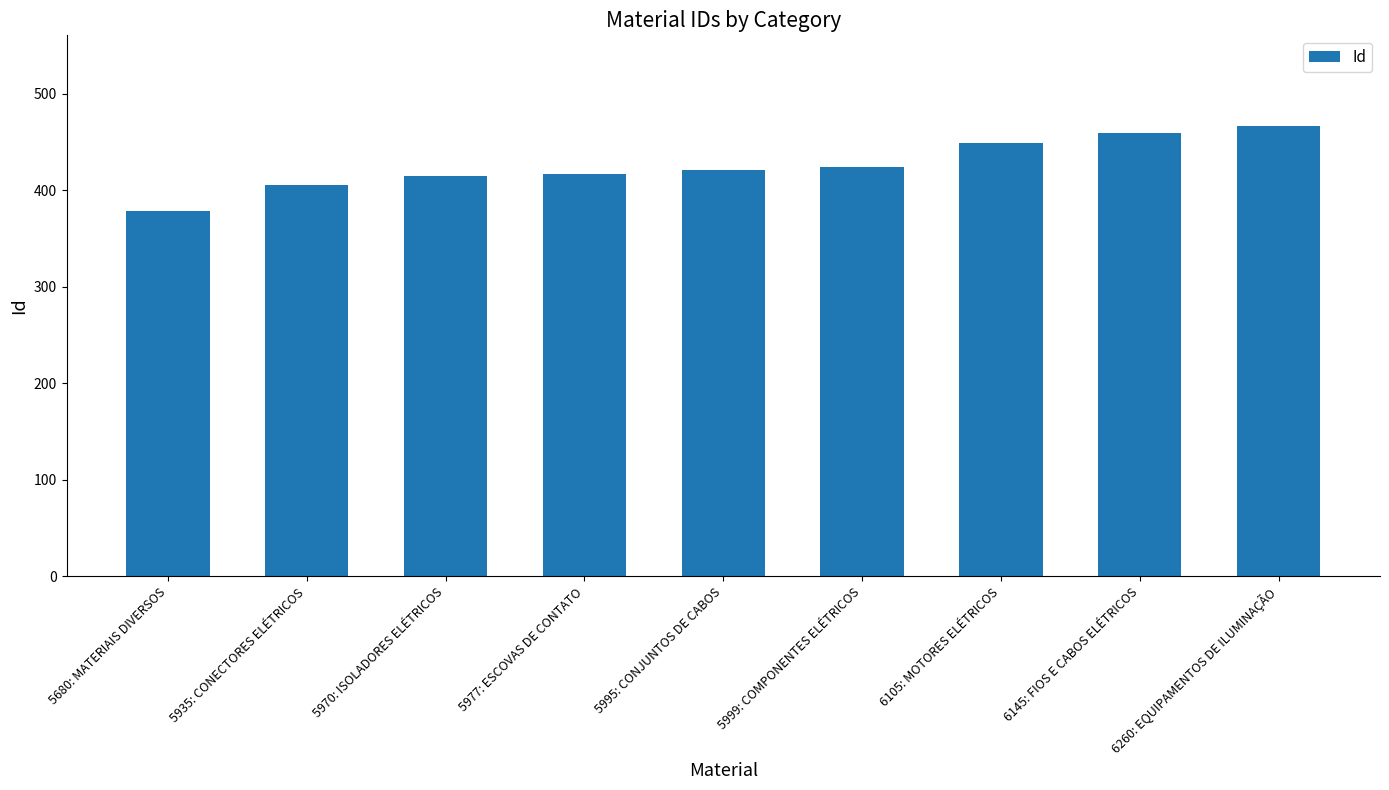

How many values are below 421?

4